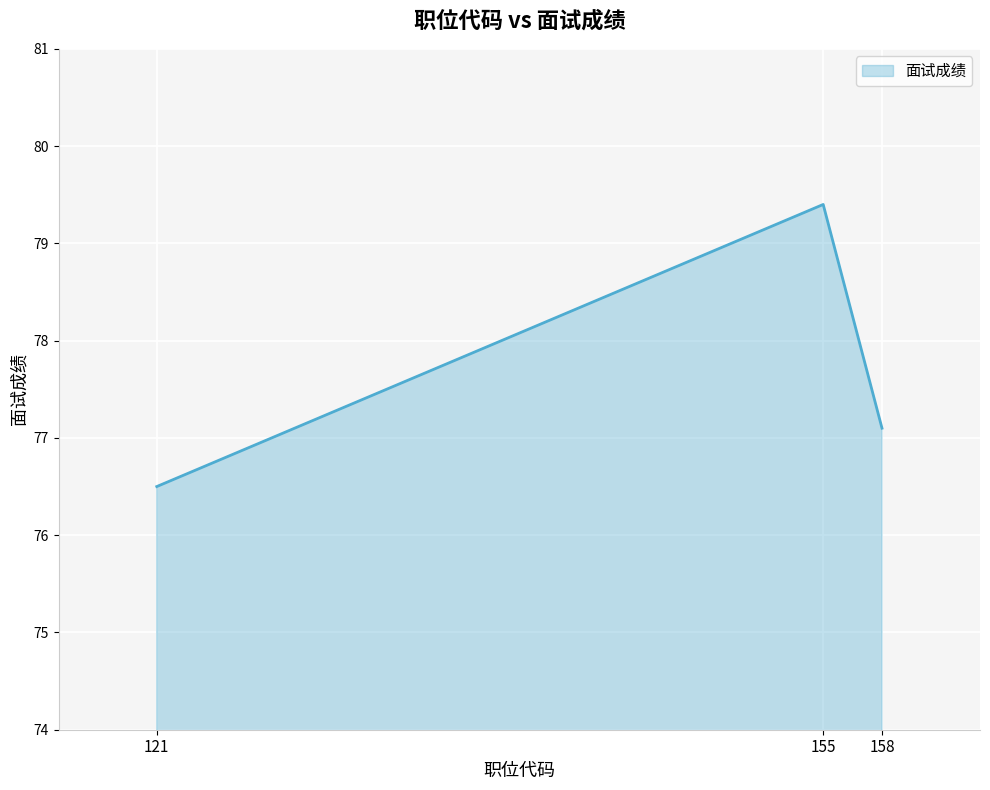

Where is the data nearest to the value 77?

158